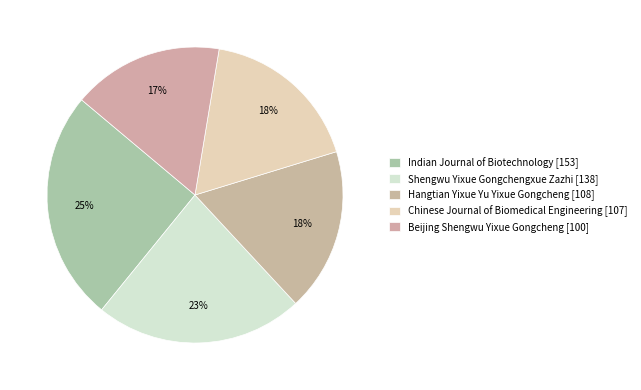

Count the number of slices in the pie.

5